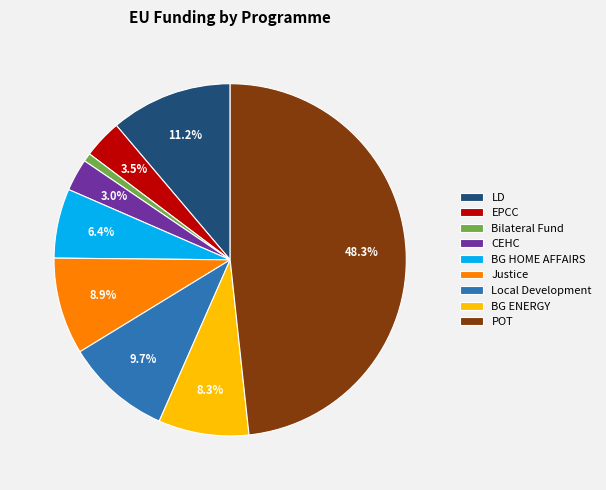

To the nearest percent, what is the combined percentage of Local Development and BG HOME AFFAIRS?

16%